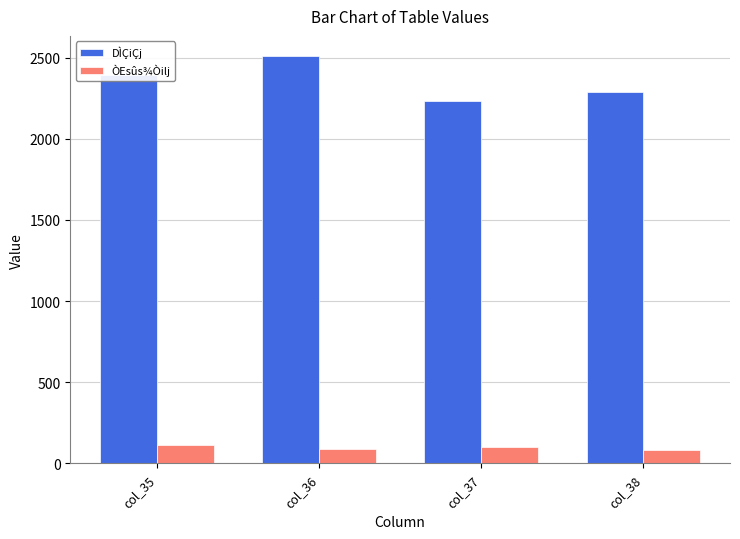

What is the maximum value for DÌÇiÇj?

2508